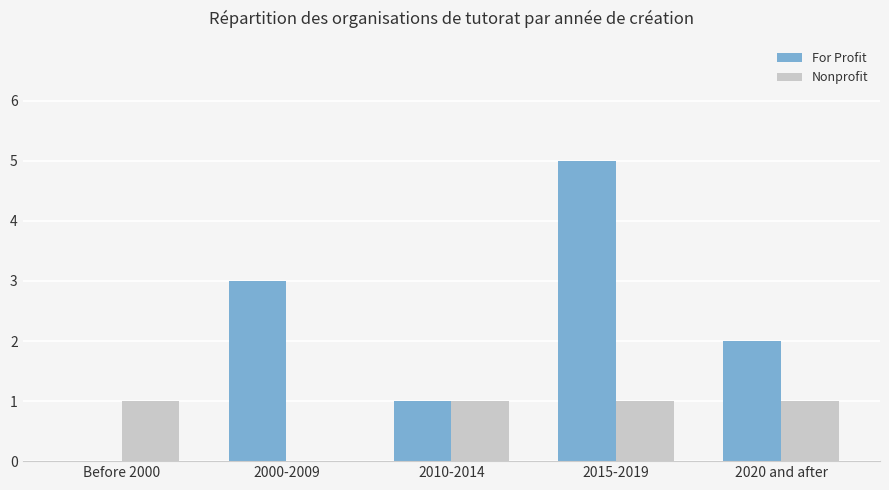

At which category does the chart reach its peak across all series?

2015-2019